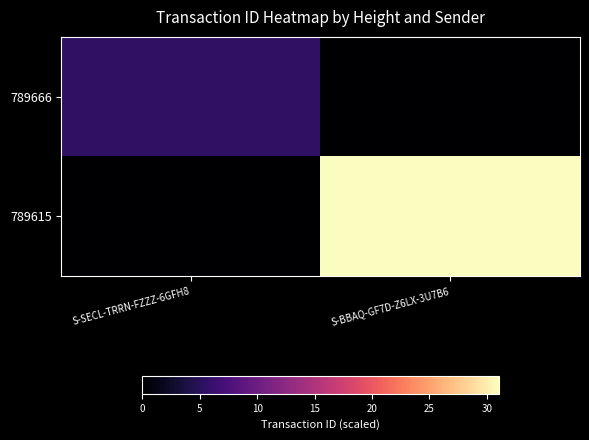

Which category has the highest value across all series?

S-BBAQ-GF7D-Z6LX-3U7B6